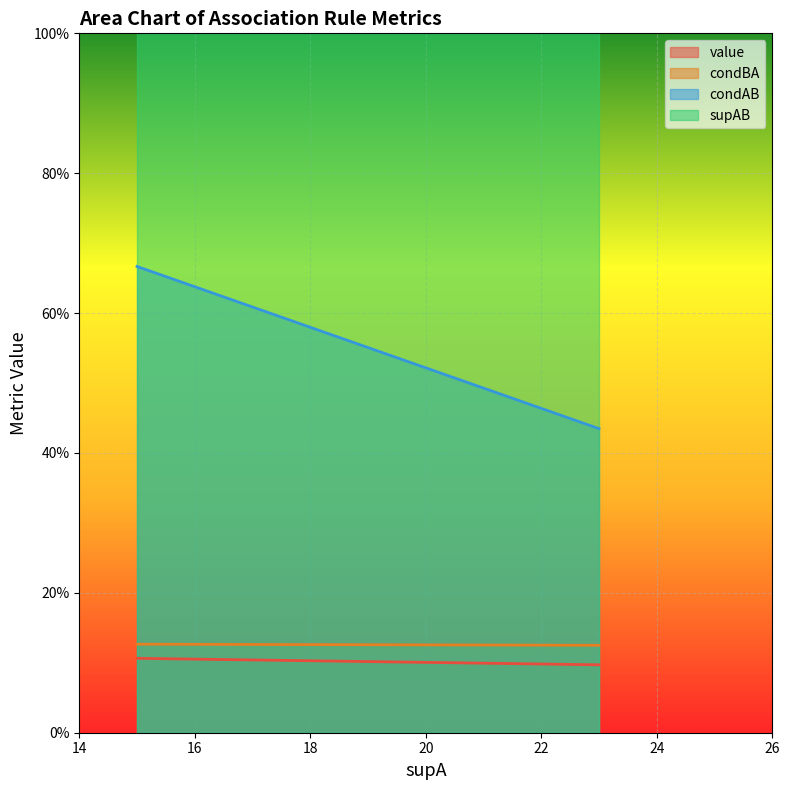

Between 15 and 15, which is larger?

15